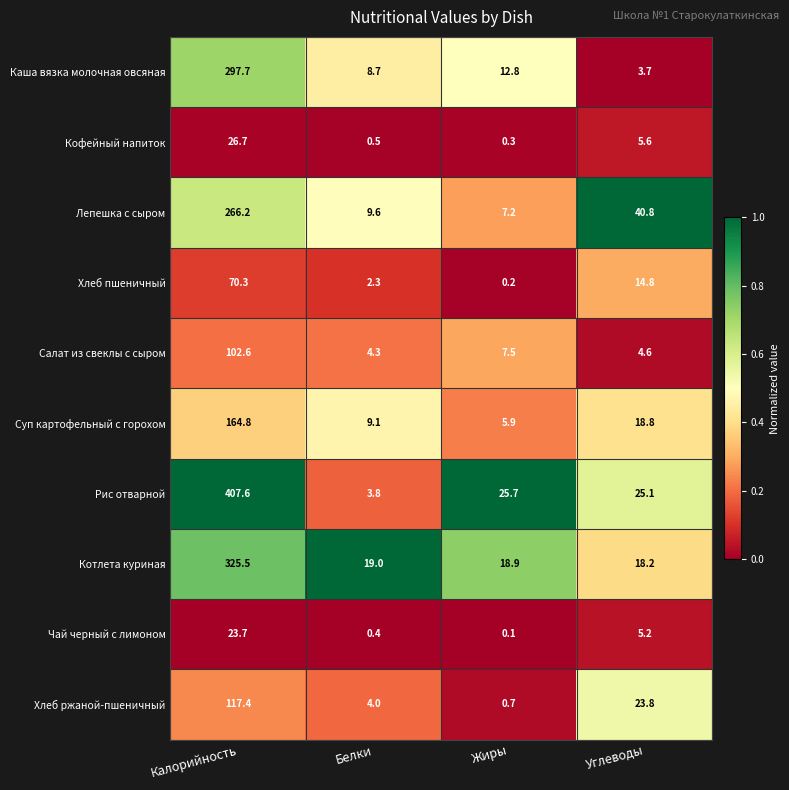

List the series in order of their peak value, lowest first.

Чай черный с лимоном, Кофейный напиток, Хлеб пшеничный, Салат из свеклы с сыром, Хлеб ржаной-пшеничный, Суп картофельный с горохом, Лепешка с сыром, Каша вязка молочная овсяная, Котлета куриная, Рис отварной